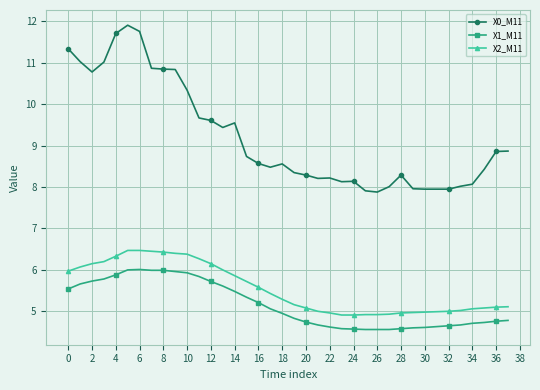

Which series has the widest spread of values?

X0_M11